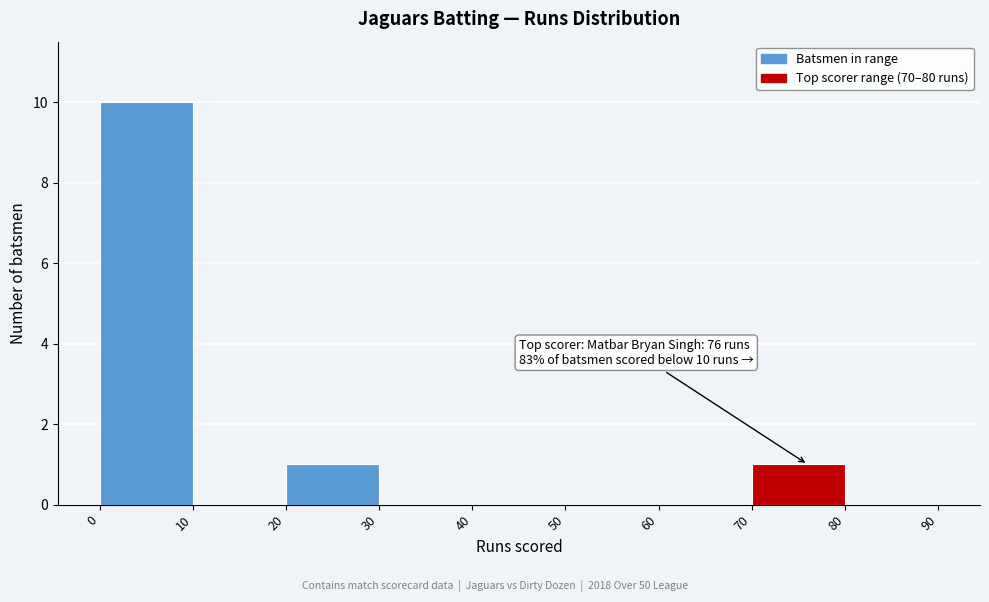

Which range on the x-axis has the tallest bar?

0 to 10